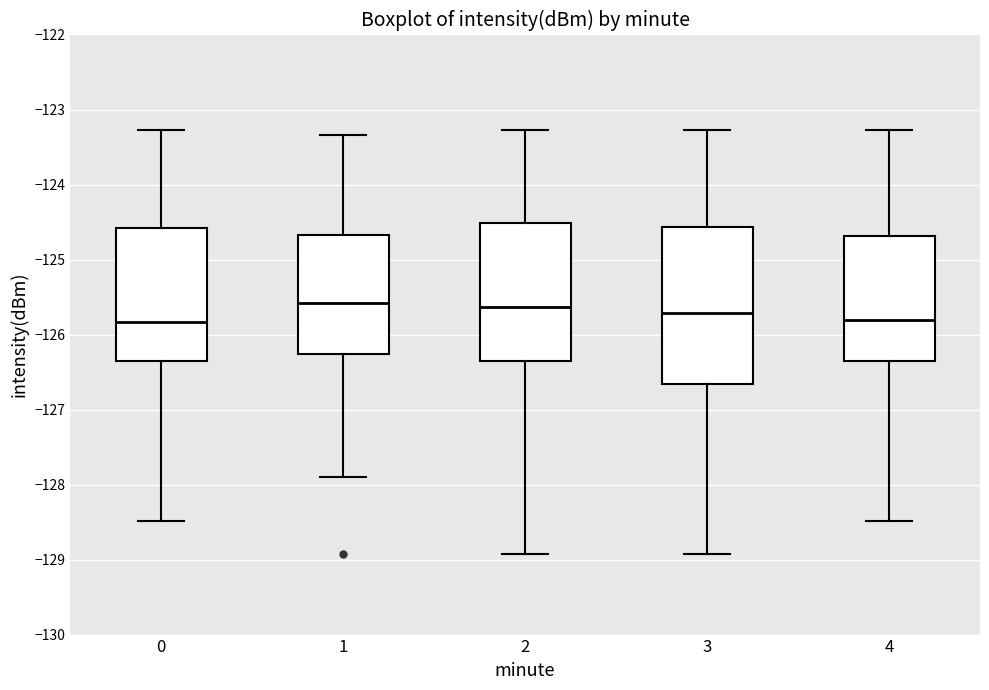

Comparing the boxes themselves (not the whiskers), which one is the tallest?

3